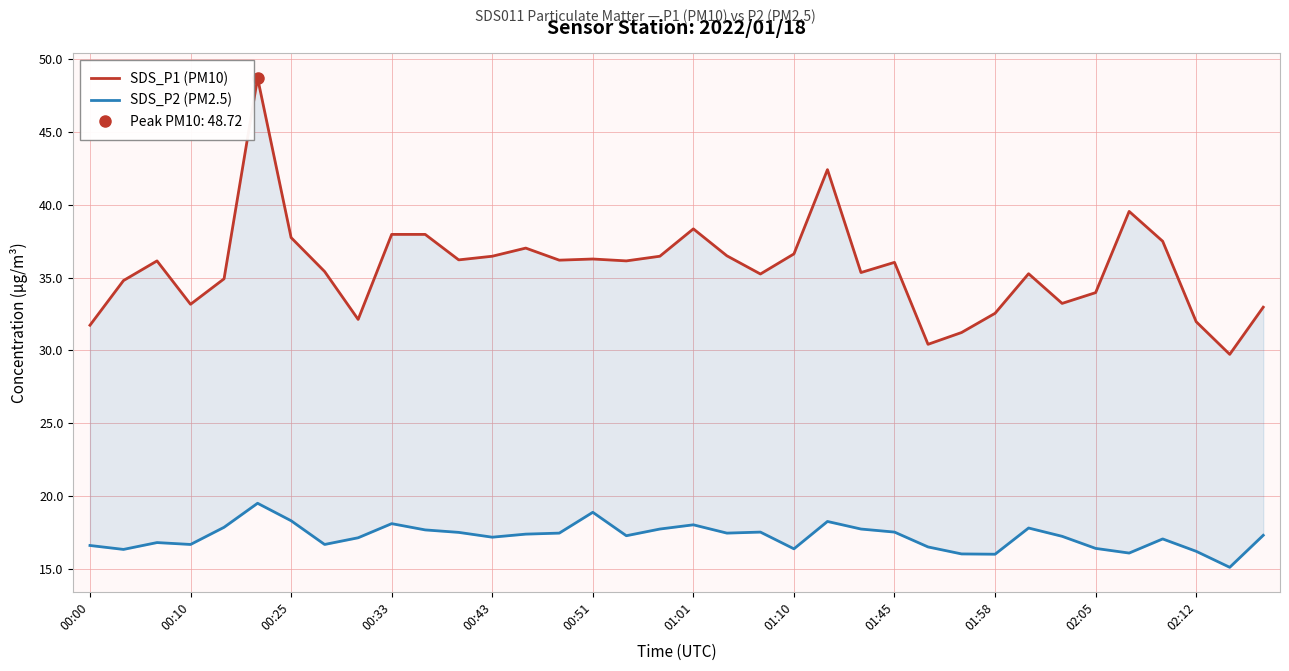

Reading left to right, extract all data points from this chart.

SDS_P1 (PM10): 31.7	34.8	36.1	33.2	34.9	48.7	37.8	35.4	32.1	38.0	38.0	36.2	36.5	37.0	36.2	36.3	36.1	36.5	38.4	36.5	35.2	36.6	42.4	35.4	36.0	30.4	31.2	32.5	35.3	33.2	34.0	39.5	37.5	32.0	29.7	33.0
SDS_P2 (PM2.5): 16.6	16.3	16.8	16.7	17.9	19.5	18.3	16.7	17.1	18.1	17.7	17.5	17.2	17.4	17.4	18.9	17.3	17.7	18.0	17.4	17.5	16.4	18.2	17.7	17.5	16.5	16.0	16.0	17.8	17.2	16.4	16.1	17.1	16.2	15.1	17.3